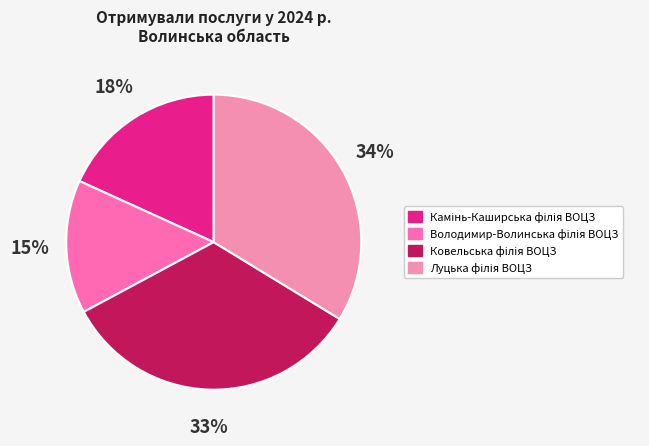

Rank the categories by value from highest to lowest.

Луцька філія ВОЦЗ, Ковельська філія ВОЦЗ, Камінь-Каширська філія ВОЦЗ, Володимир-Волинська філія ВОЦЗ